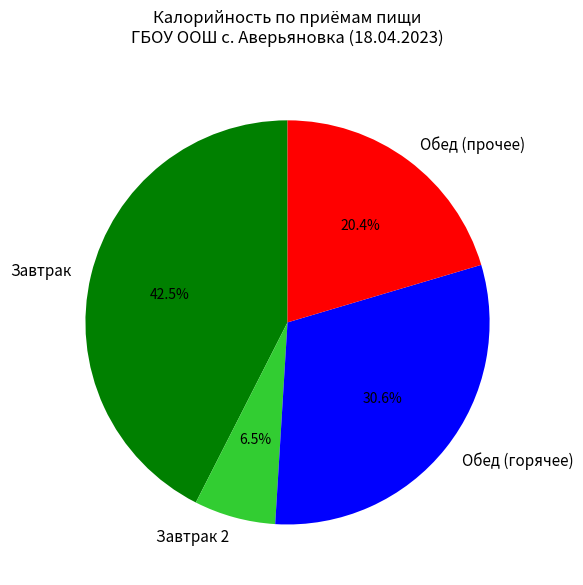

What is the ratio of the value at Обед (горячее) to the value at Обед (прочее)?

1.5